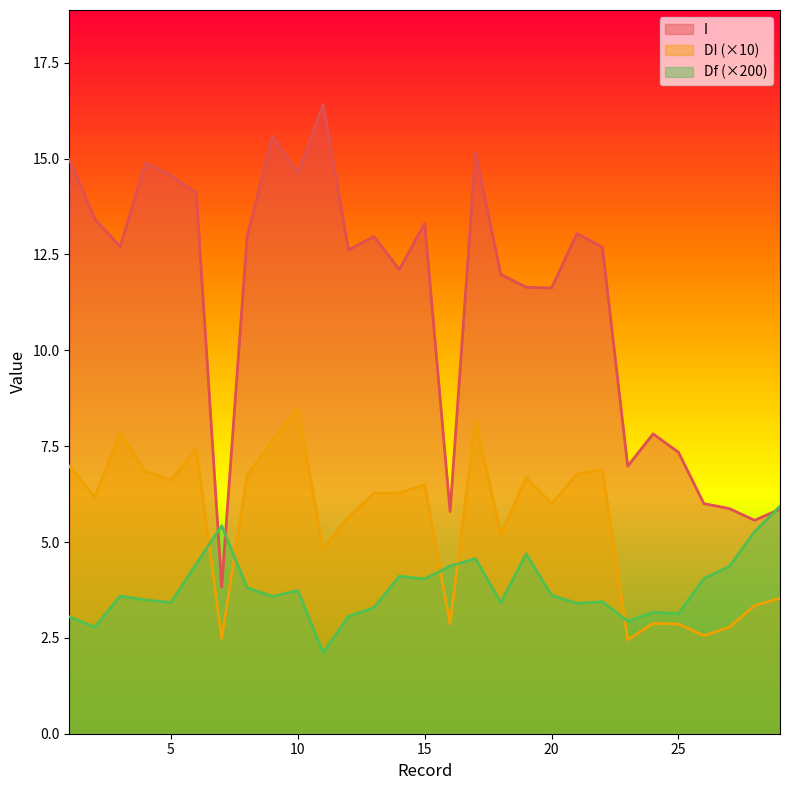

The value of I at 27 is 5.9. True or false?

True